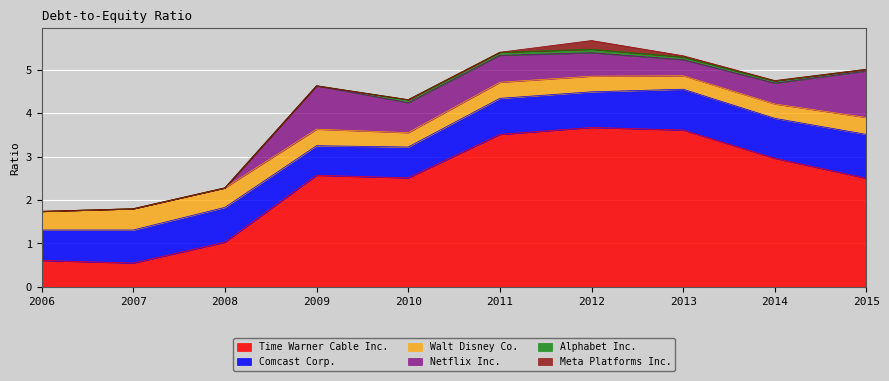

The Netflix Inc. series shows 0.7 at 2010. True or false?

True